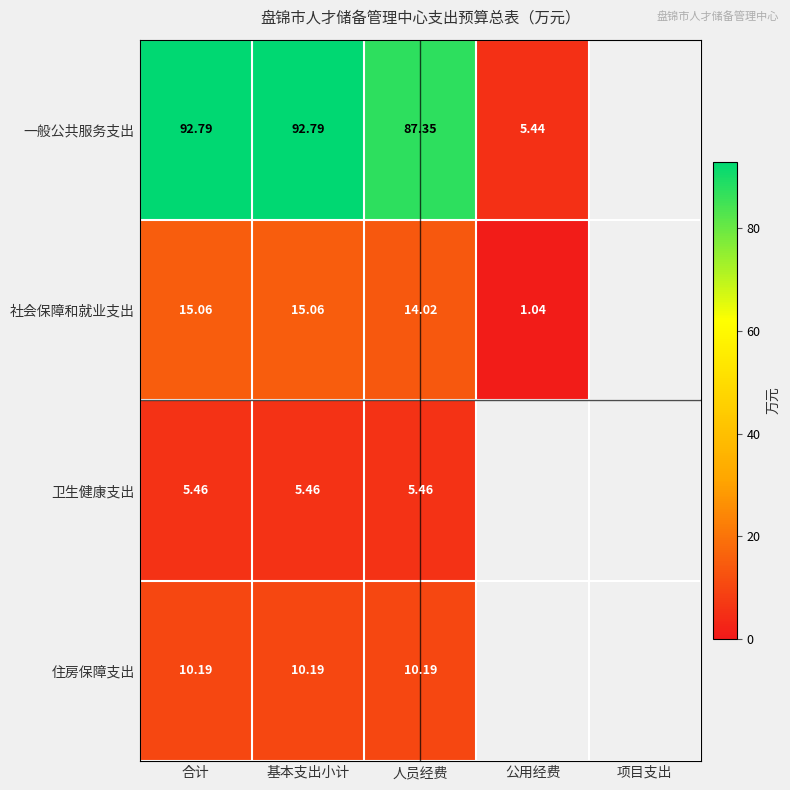

Which category has the highest value in the 卫生健康支出 series?

合计